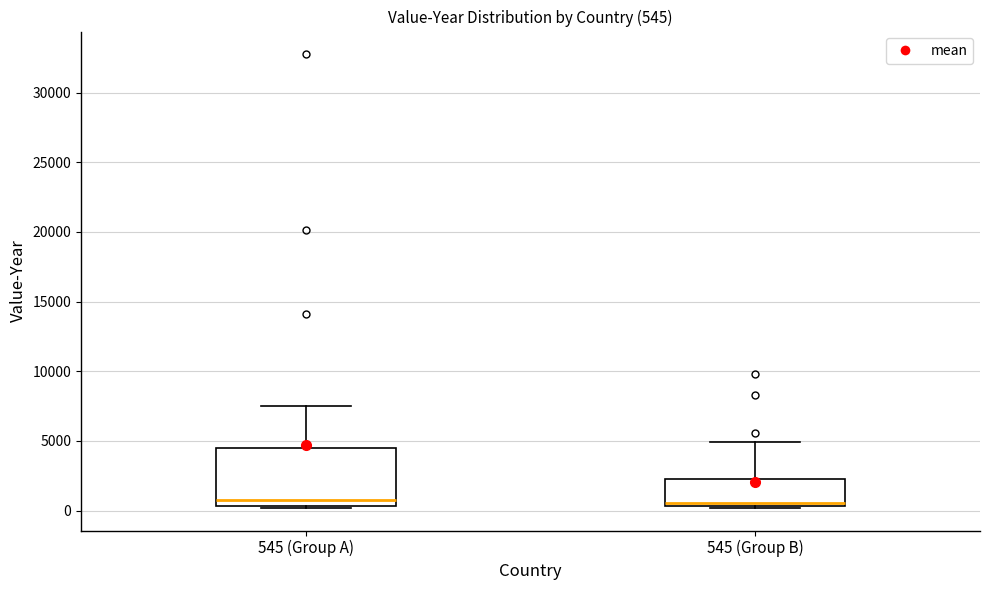

Which box is the tallest, from its lower edge to its upper edge?

545 (Group A)